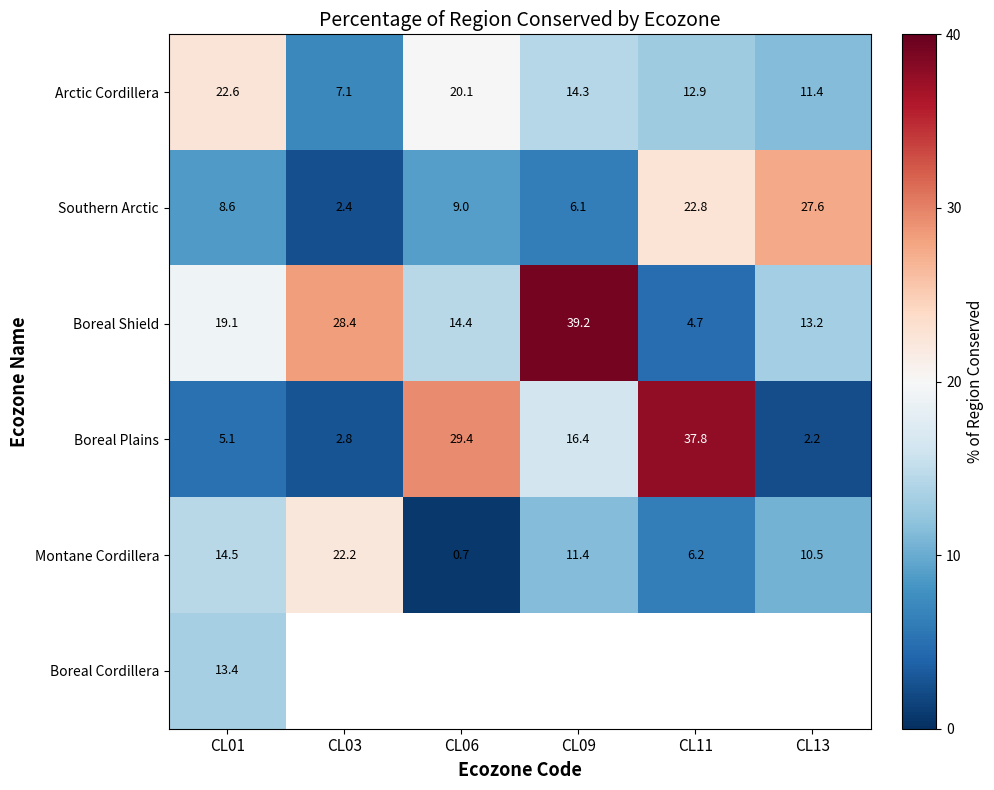

Where does the Boreal Plains series first go above 16?

CL06